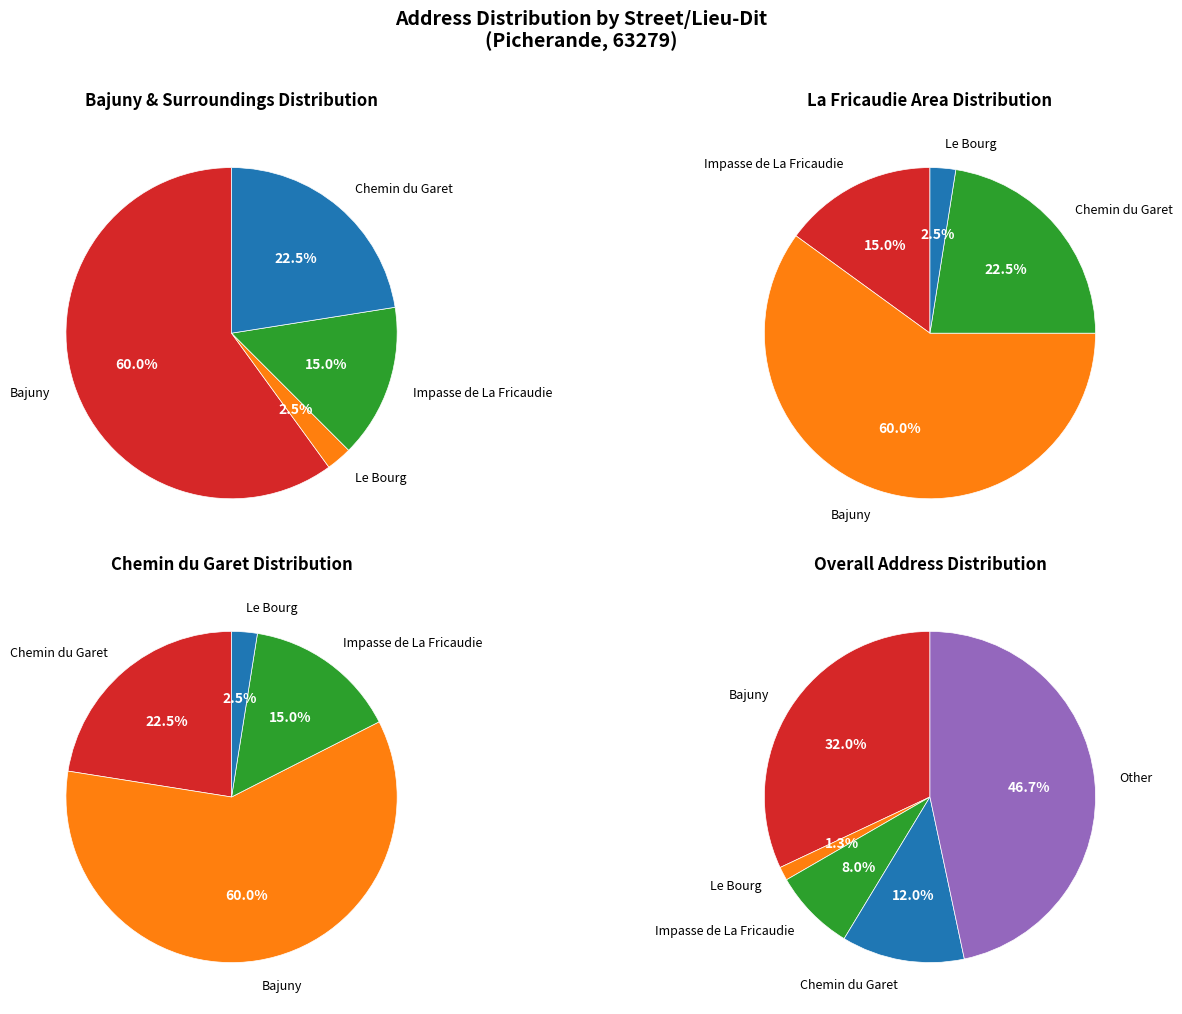

To the nearest percent, what is the average slice percentage?

20%